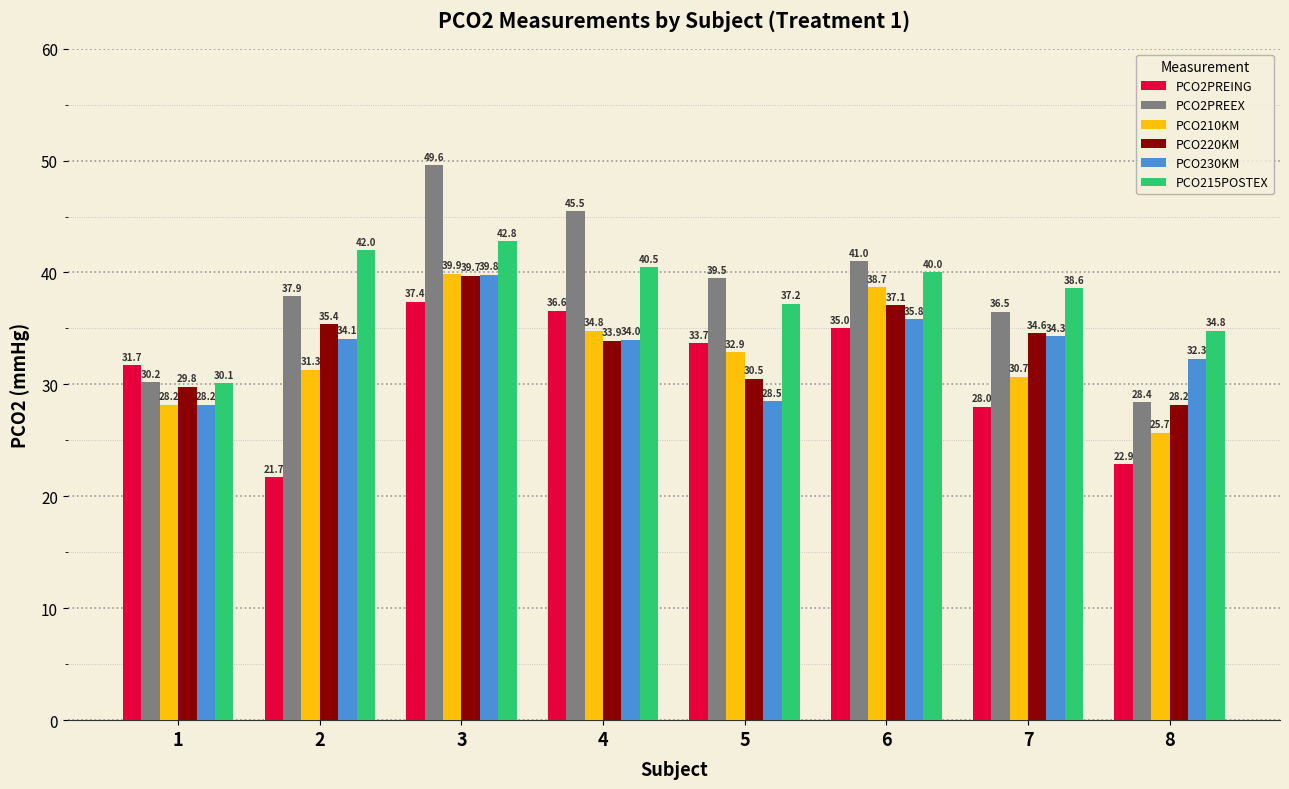

At which label is PCO2PREING closest to 29?

7